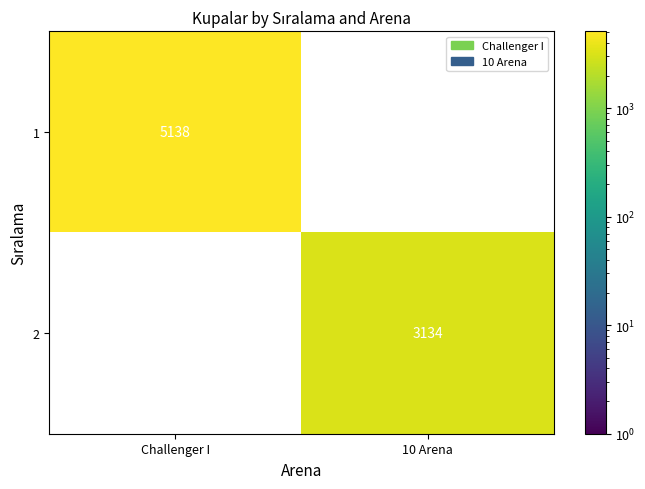

Which category has the highest value across all series?

Challenger I